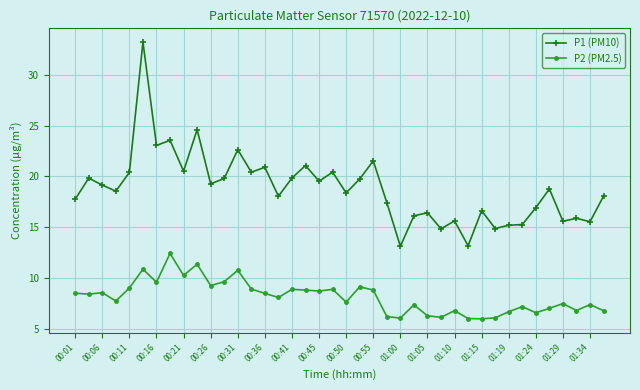

Which series has the largest range (max minus min)?

P1 (PM10)